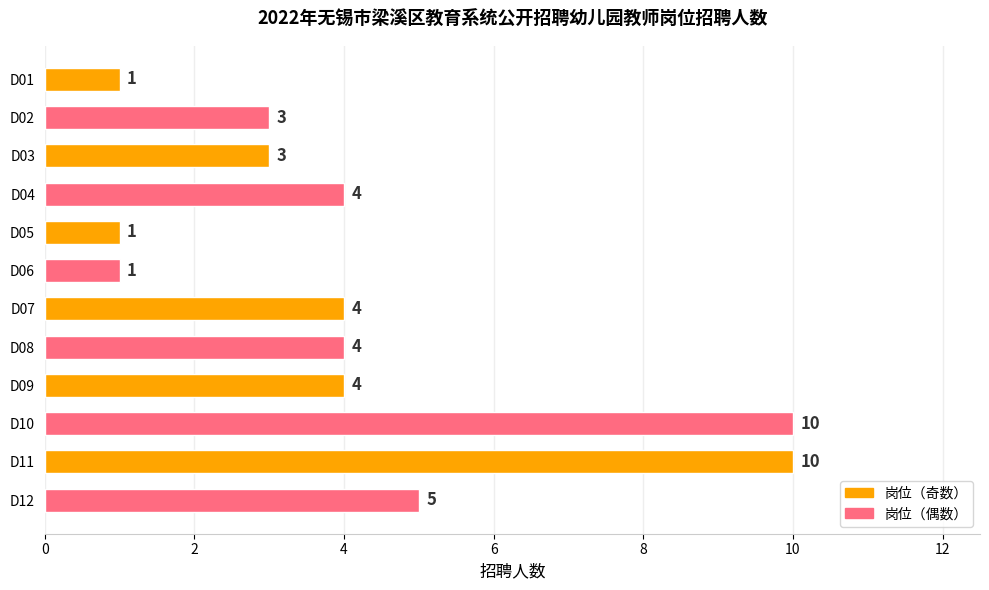

Approximately how many times larger is the value at D12 compared to D02?

1.7